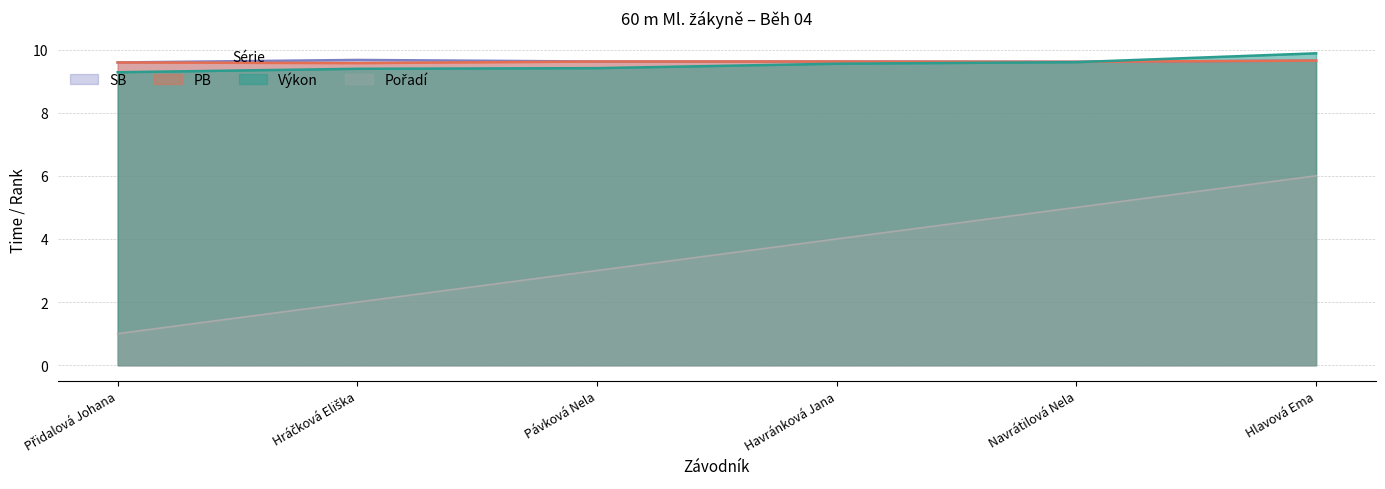

What is the sum of the Pořadí values at Hráčková Eliška and Havránková Jana?

6.0